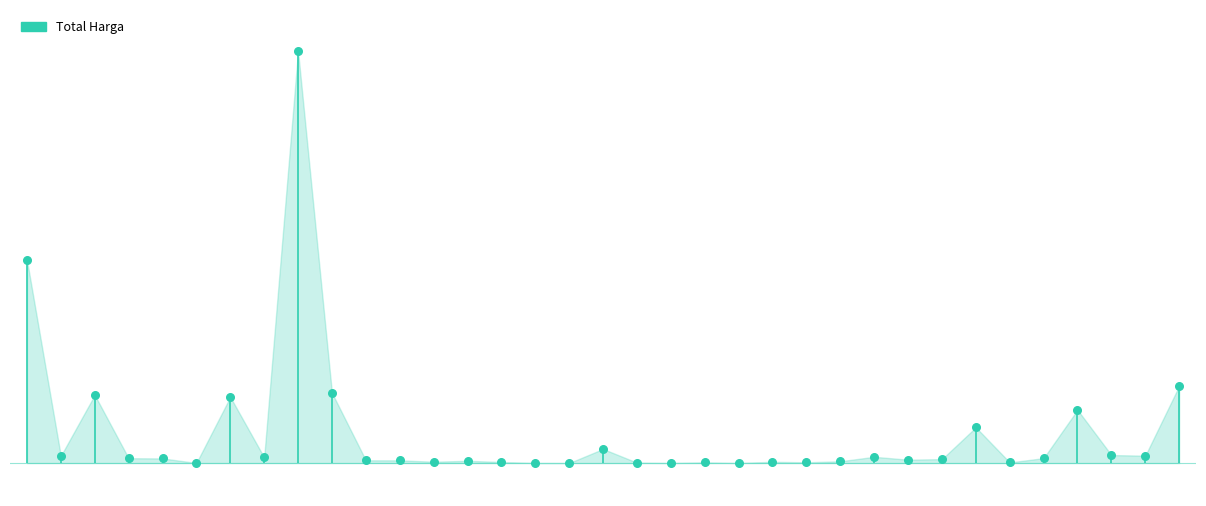

What is the change in value from 2021-11-04 to 2021-12-09?

+540493125